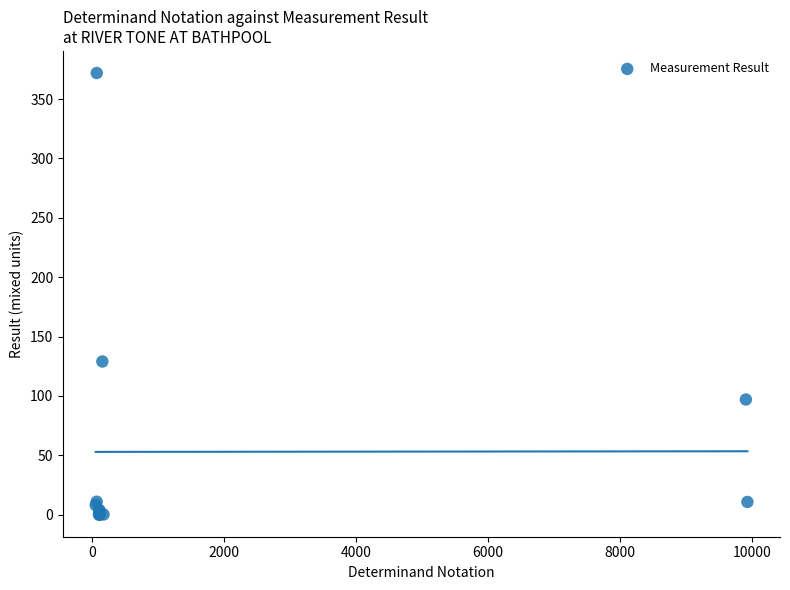

What Y value in the scatter plot is closest to 186?

129.0